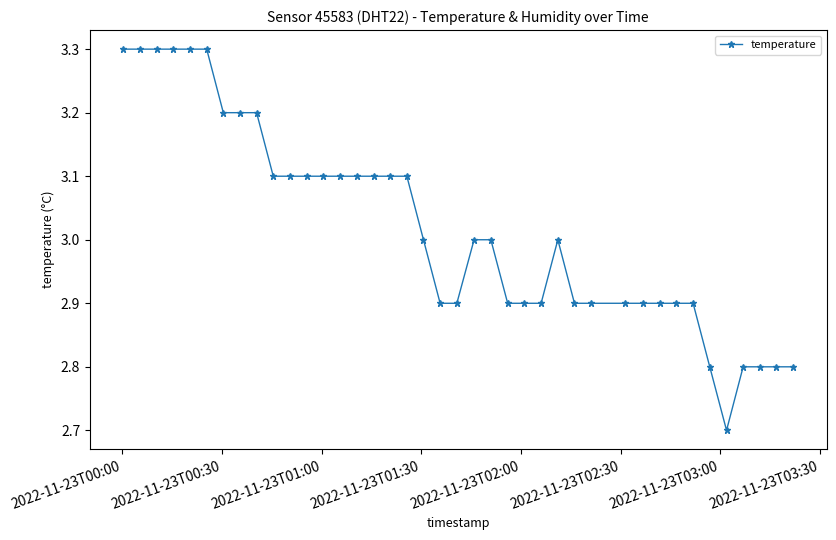

What is the sum of all values?

120.8